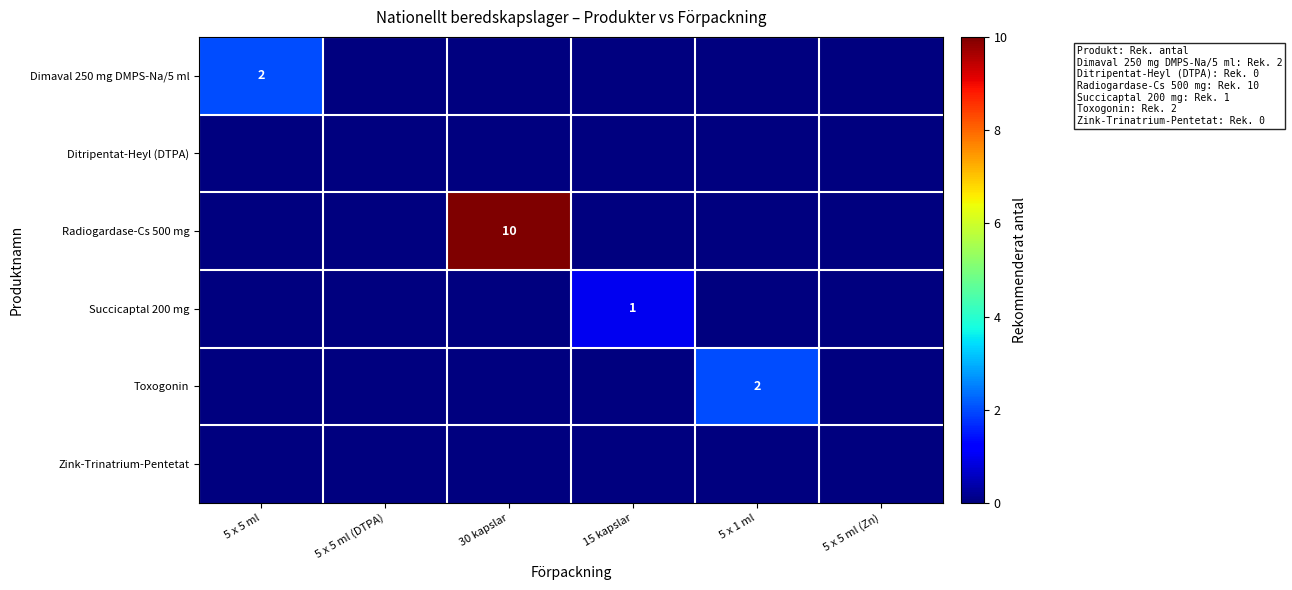

At how many categories does at least one series exceed 1?

3